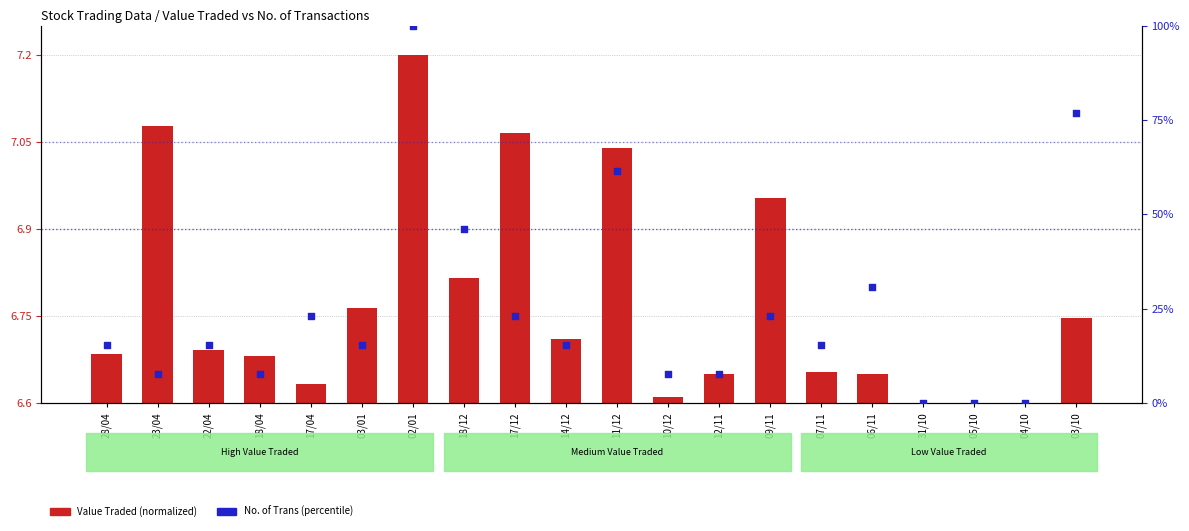

At how many categories does at least one series exceed 95?

1